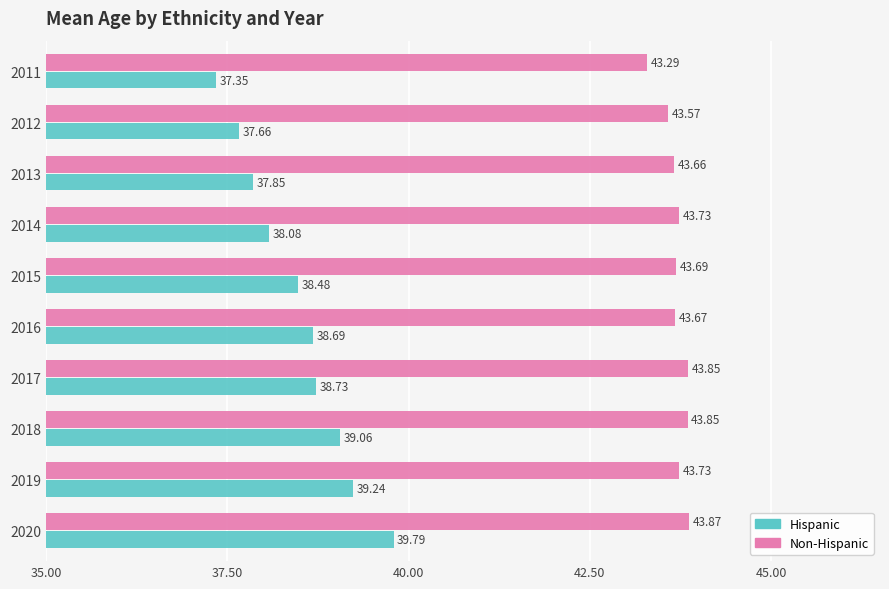

Where is Hispanic nearest to the value 38?

2014